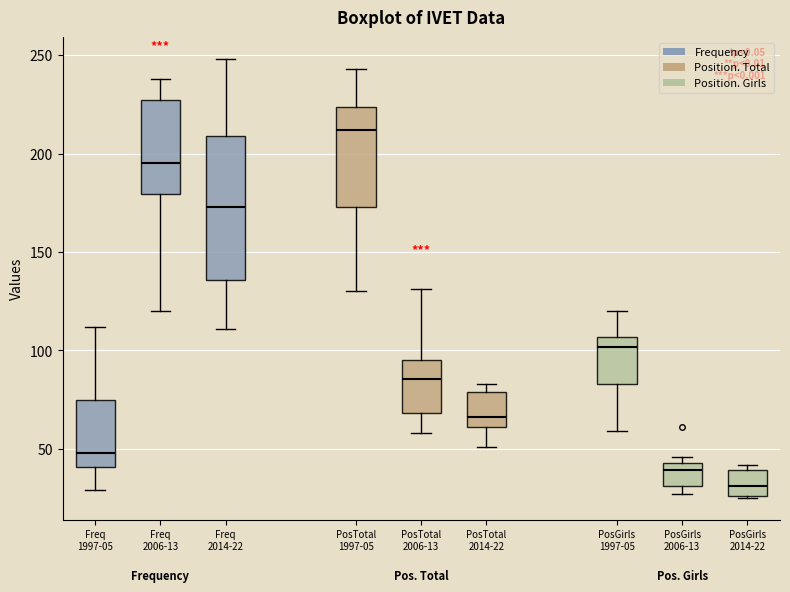

Reading left to right, transcribe this box plot: for each box, give where its median line is, the range the box spans, and where its two whiskers end, as read against the y-axis. The values are not printed on the chart, so give them approximately, as read against the axis.

Freq 1997-05: median 50, box 40 to 75, whiskers 30 to 110
Freq 2006-13: median 195, box 180 to 225, whiskers 120 to 240
Freq 2014-22: median 175, box 135 to 210, whiskers 110 to 250
PosTotal 1997-05: median 210, box 175 to 225, whiskers 130 to 245
PosTotal 2006-13: median 85, box 70 to 95, whiskers 60 to 130
PosTotal 2014-22: median 65, box 60 to 80, whiskers 50 to 85
PosGirls 1997-05: median 100, box 85 to 105, whiskers 60 to 120
PosGirls 2006-13: median 40, box 30 to 45, whiskers 25 to 45 (just above the box's upper edge)
PosGirls 2014-22: median 30, box 25 to 40, whiskers 25 to 40 (just above the box's upper edge)